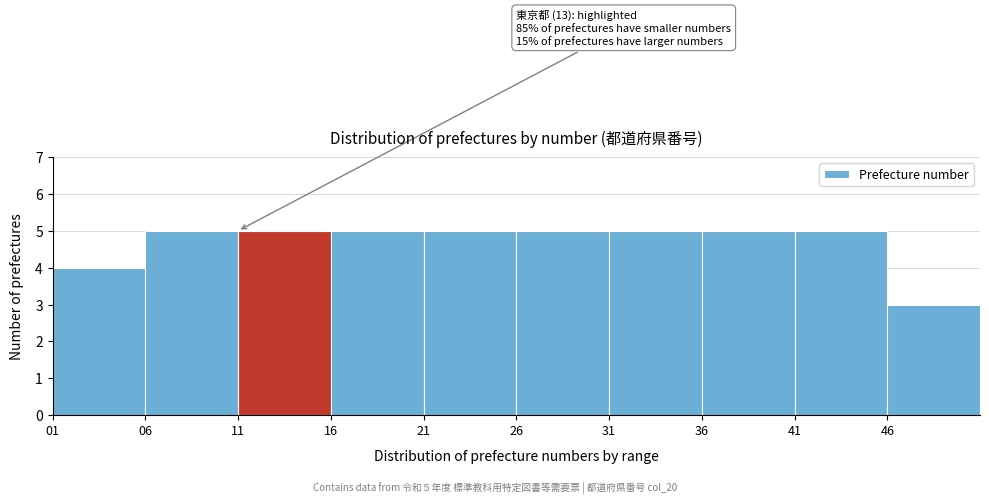

Reading left to right, list all the values displayed in this chart.

4	5	5	5	5	5	5	5	5	3